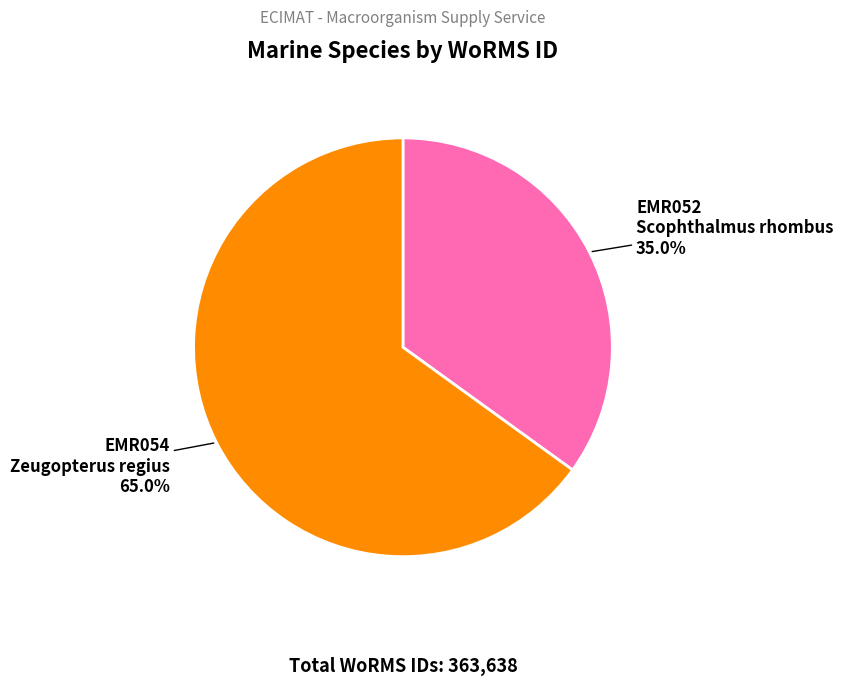

To the nearest percent, what is the average slice percentage?

50%